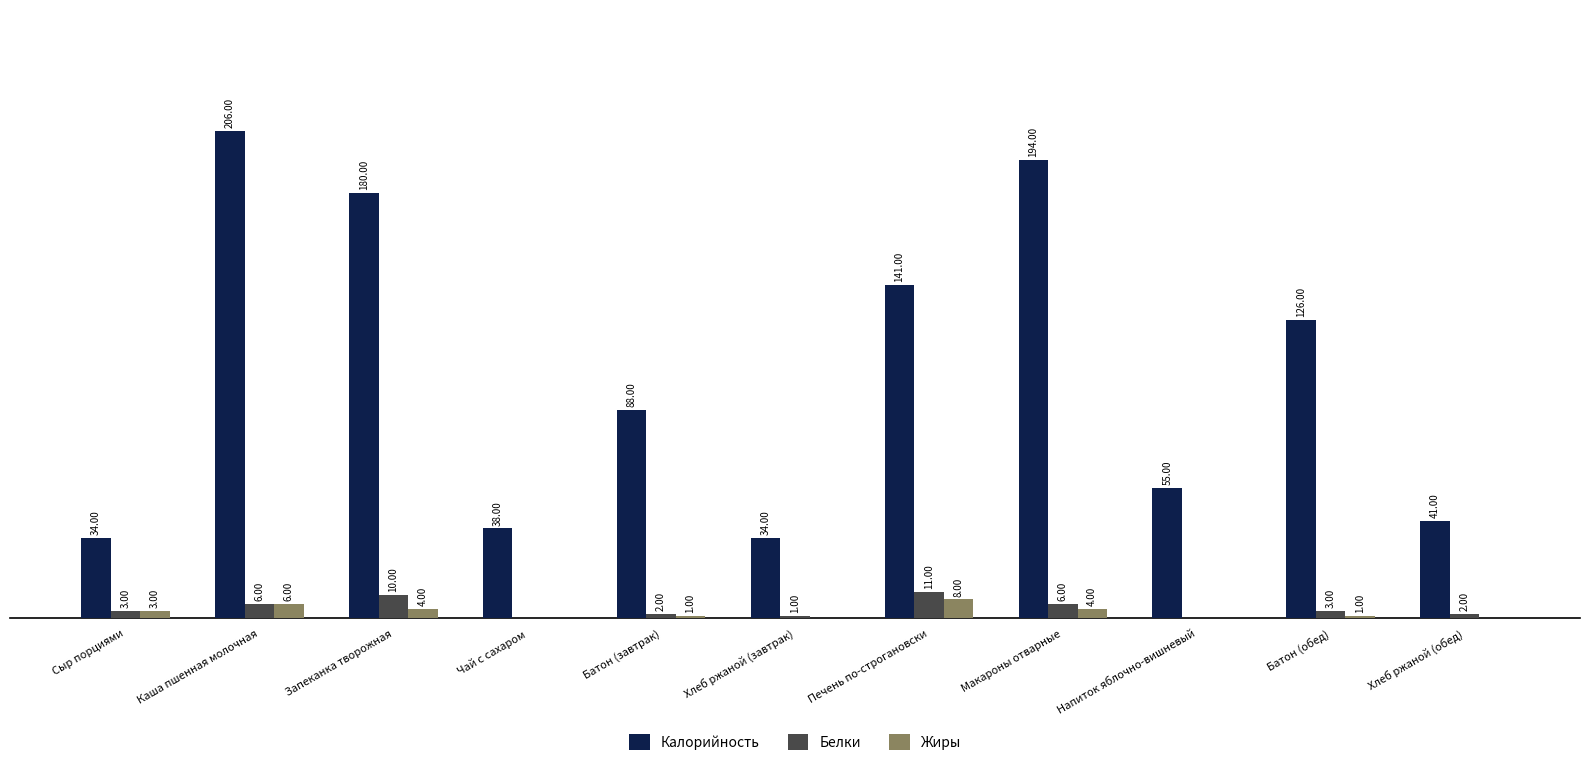

Where is Калорийность nearest to the value 120?

Батон (обед)